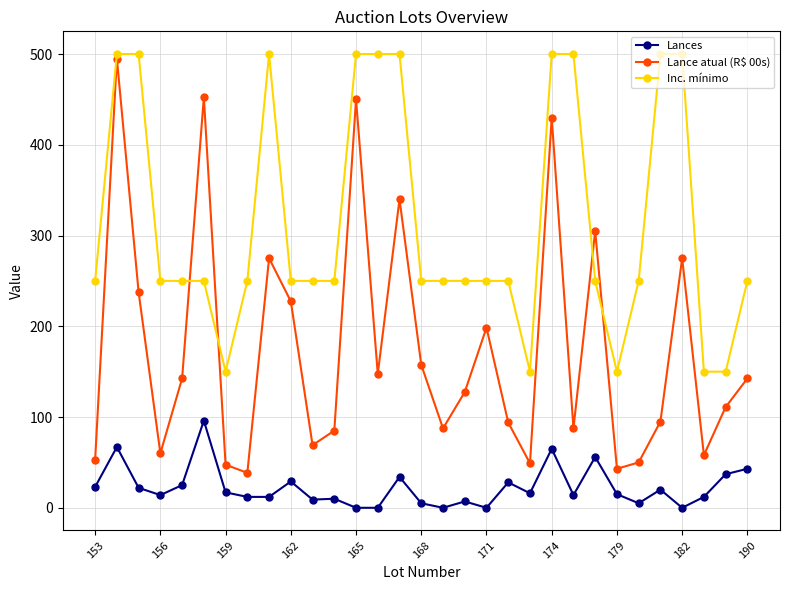

What is the greatest value displayed?

500.0